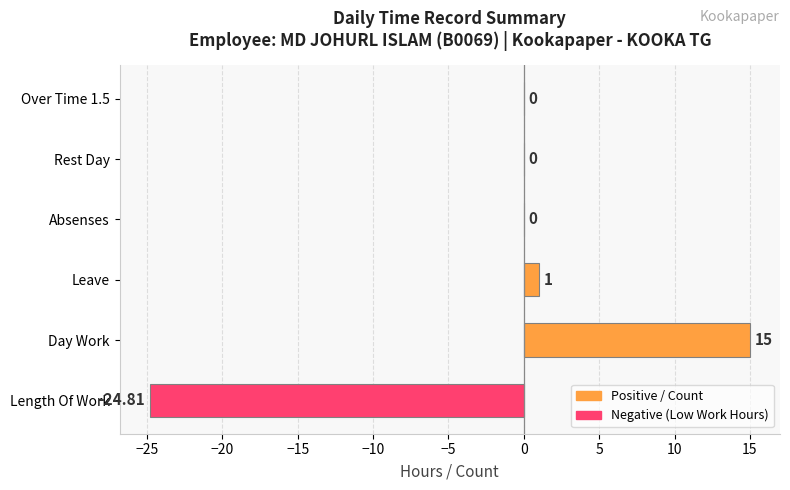

What is the sum of the values at Day Work and Leave?

16.0